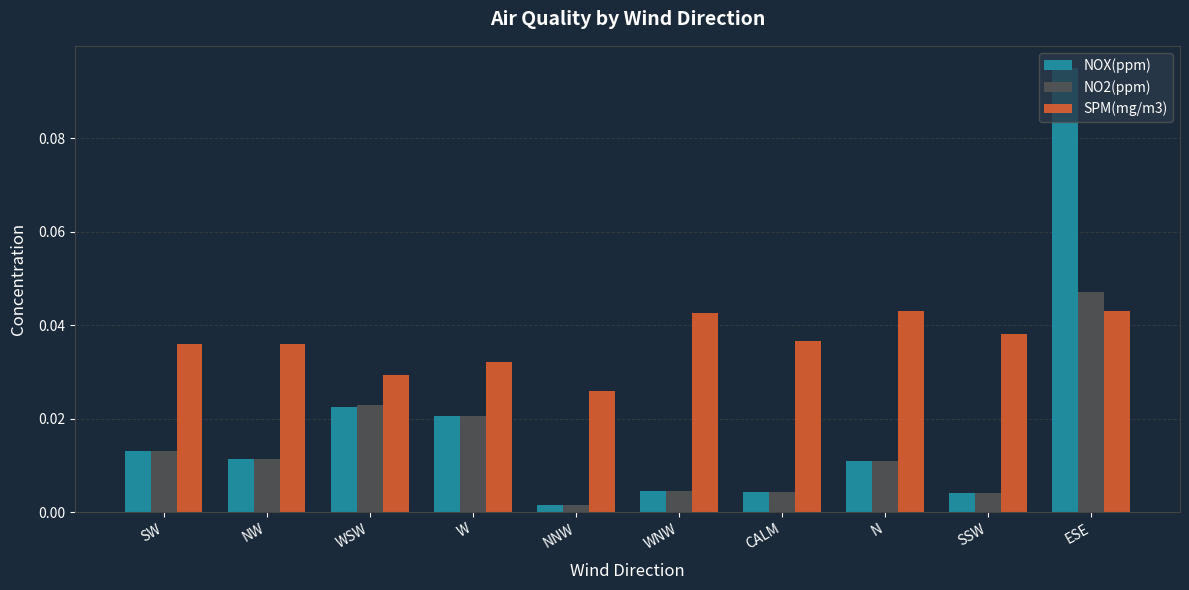

How many SPM(mg/m3) values are between 0 and 1?

10